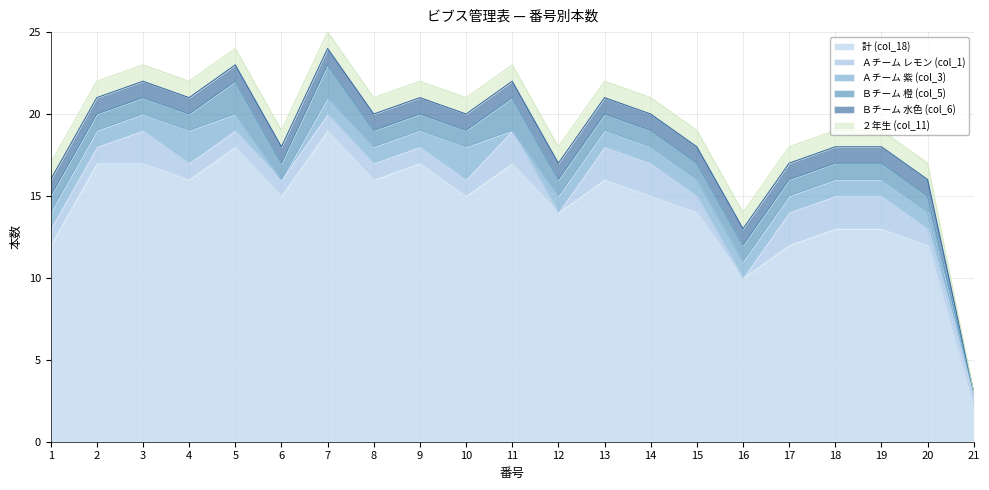

At which category is the sum across all series the highest?

7